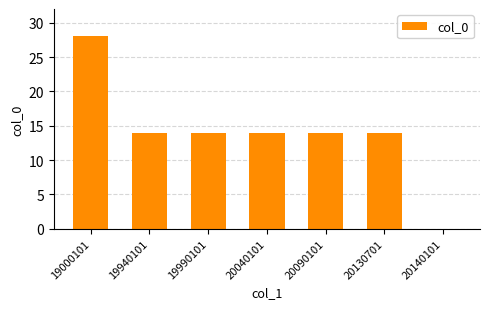

Are the bars horizontal?

No